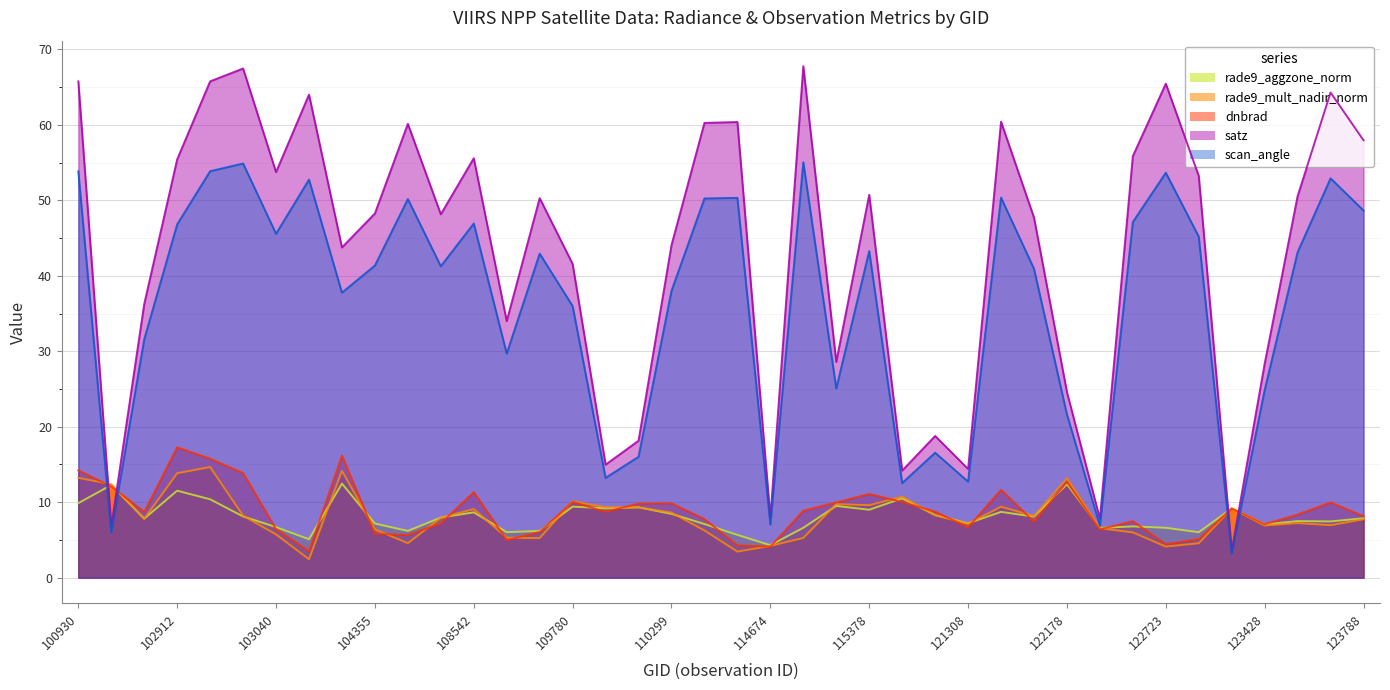

What is the value of the satz point at the 21st from the left?

60.4